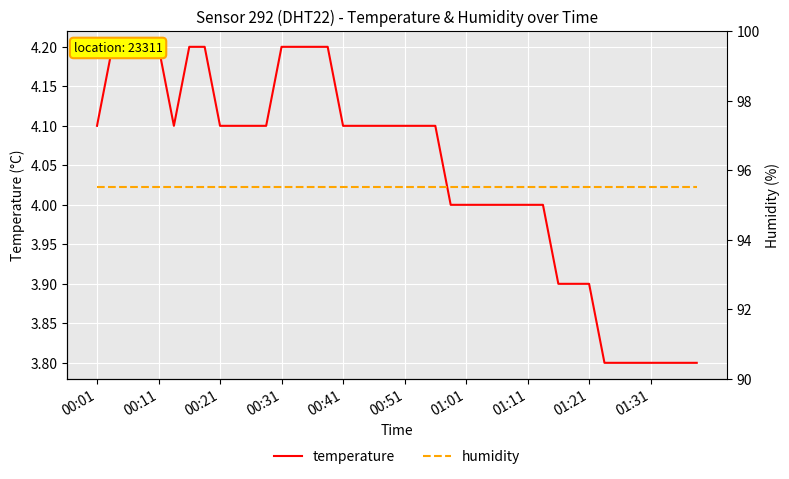

What is the difference between the highest and lowest values at 15?

91.3